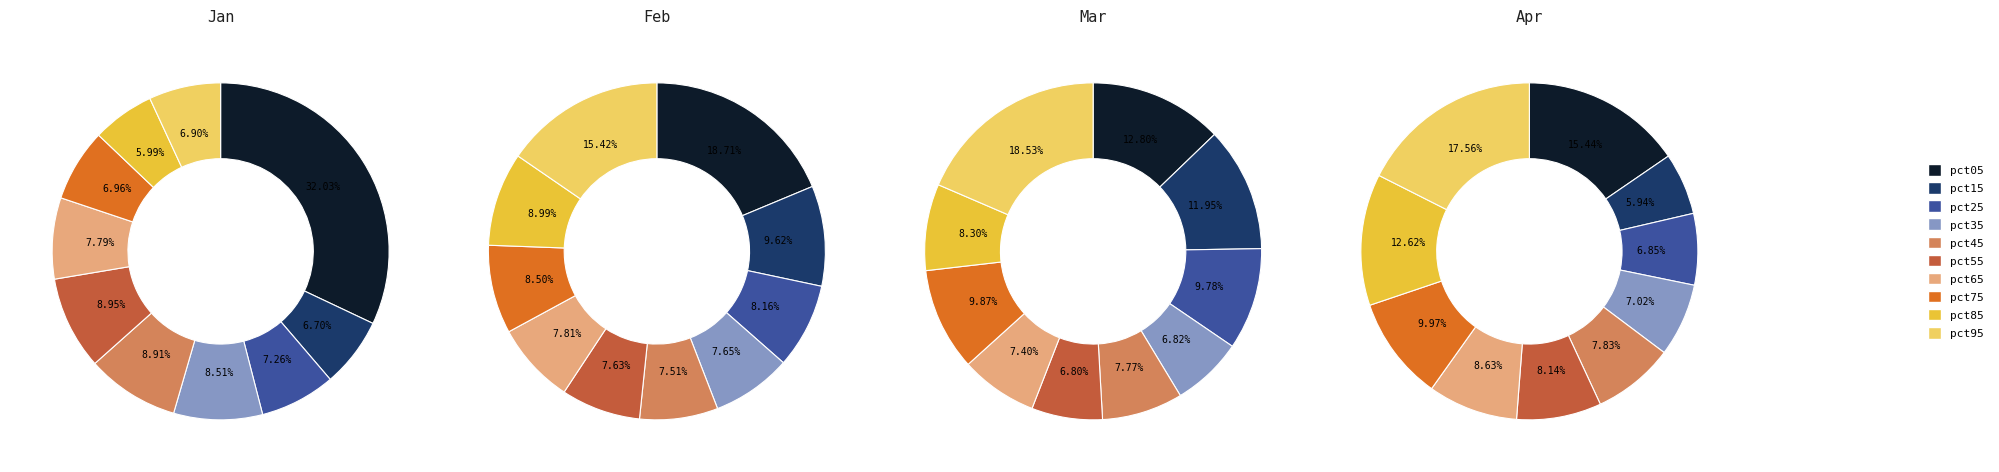

Does any single category account for the majority?

No